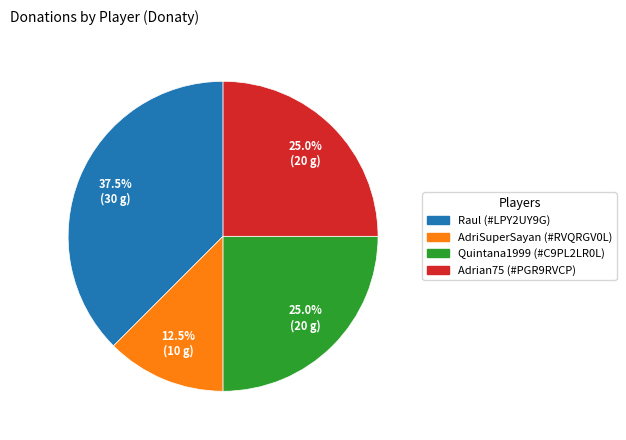

Combined, do Quintana1999 (#C9PL2LR0L) and AdriSuperSayan (#RVQRGV0L) account for over 50%?

No